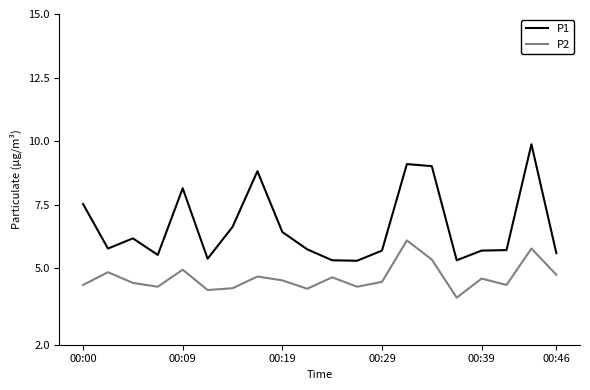

What is the maximum value for P1?

9.9